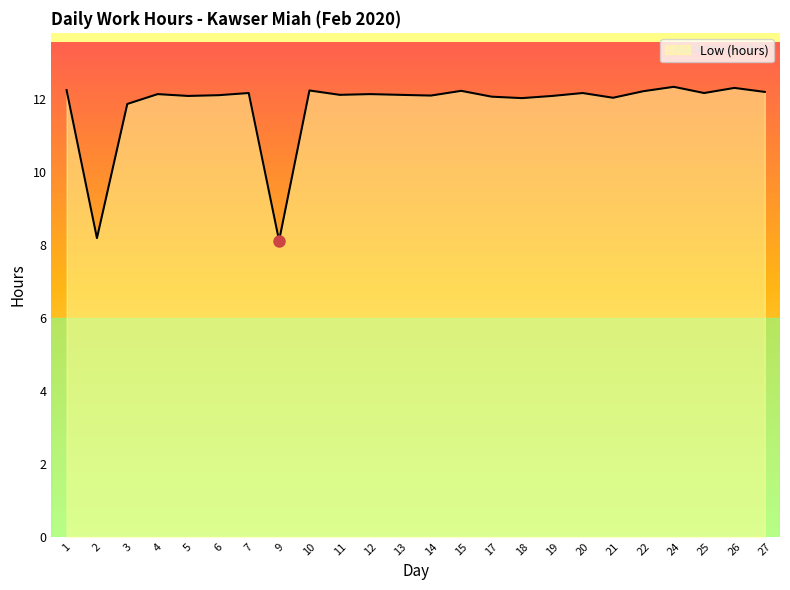

What is the difference between the maximum and minimum values?

4.2